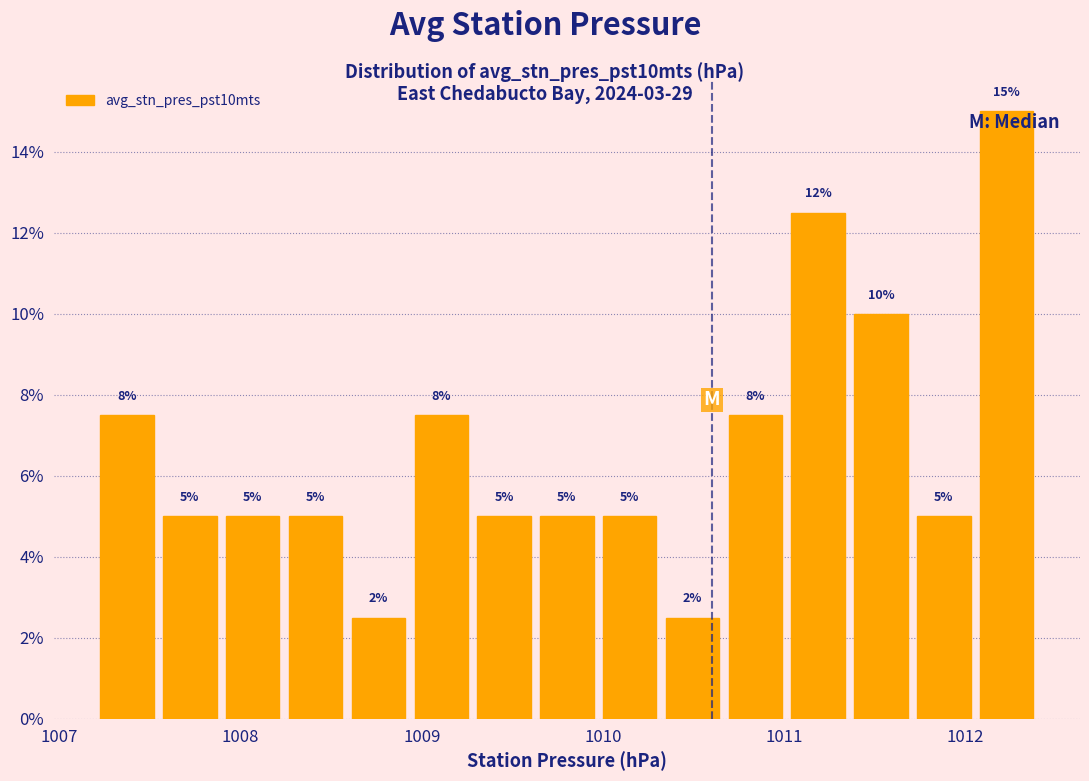

Read against the x-axis, roughly where is the centre of the tallest bar?

1012.2